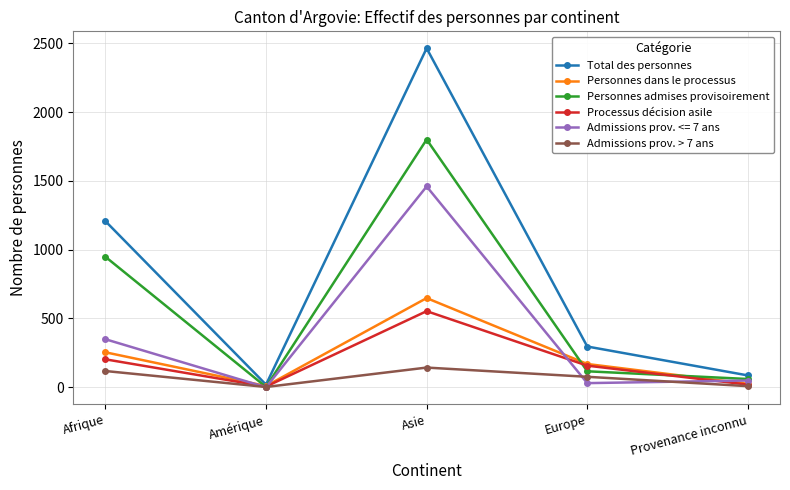

Read the Personnes dans le processus value at Afrique, to the nearest 100.

300